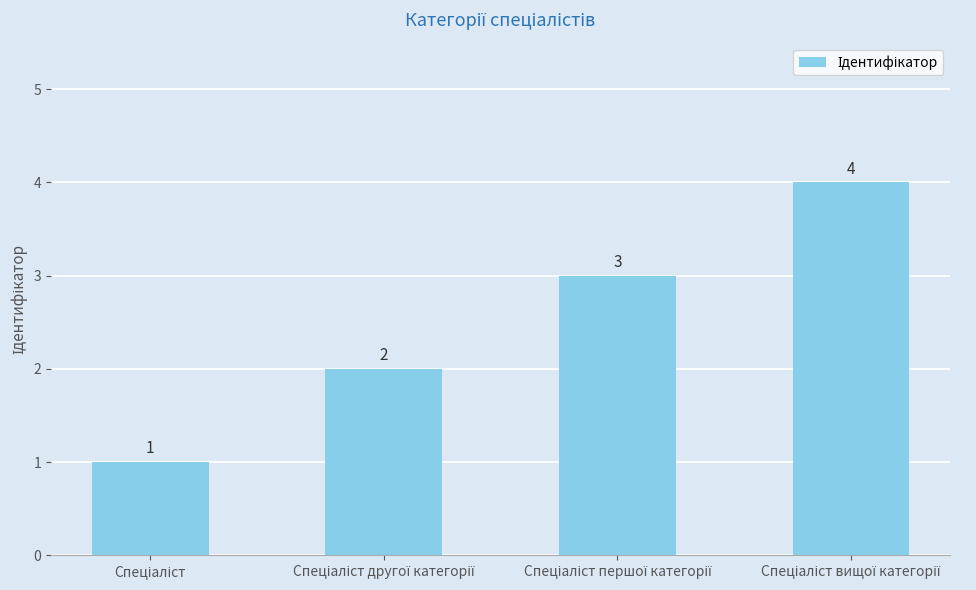

What is the value of the 4th bar from the left?

4